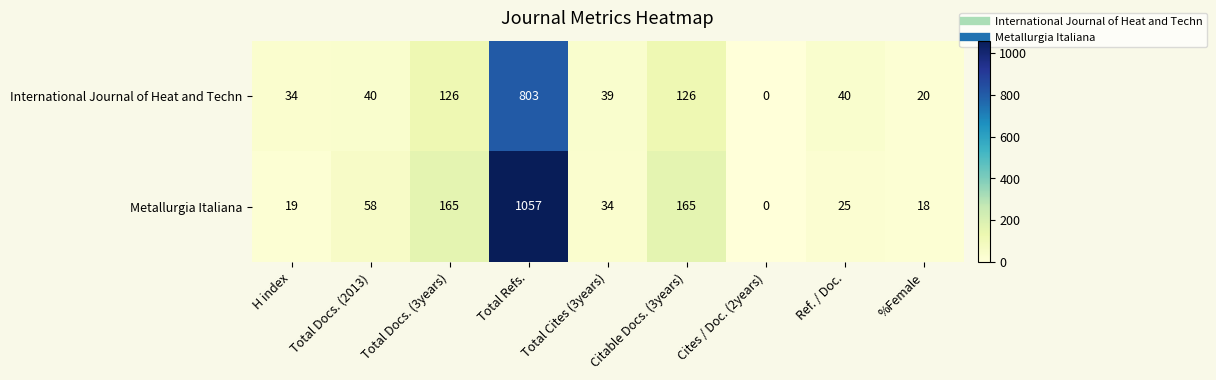

Rank the series by their maximum value, from highest to lowest.

Metallurgia Italiana, International Journal of Heat and Techn